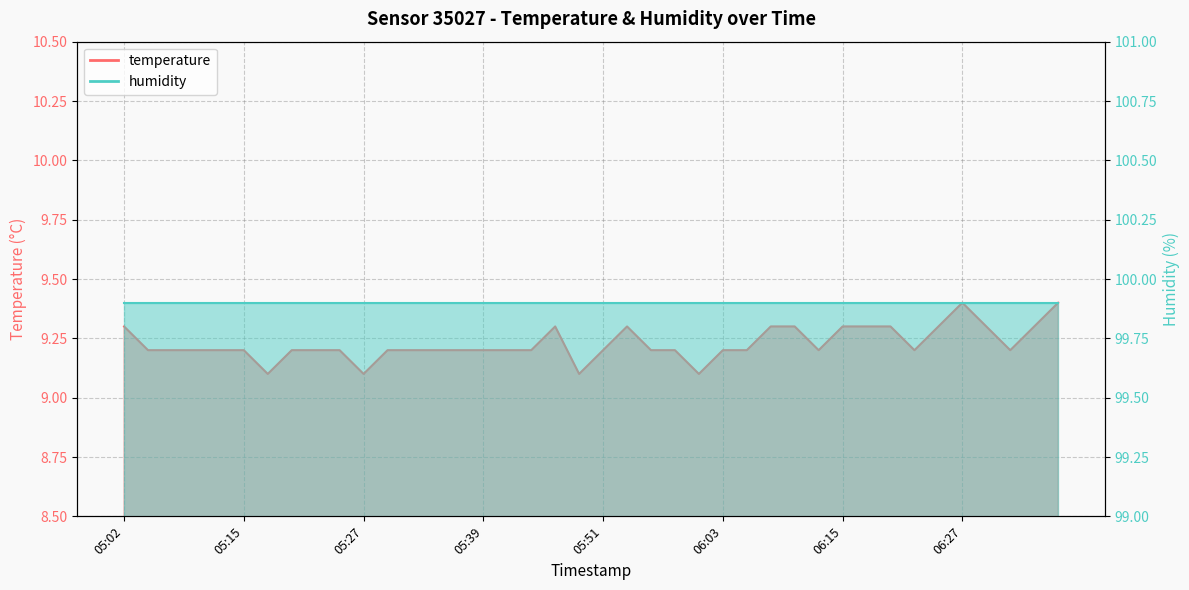

What is the difference between the second highest and second lowest values?

0.3